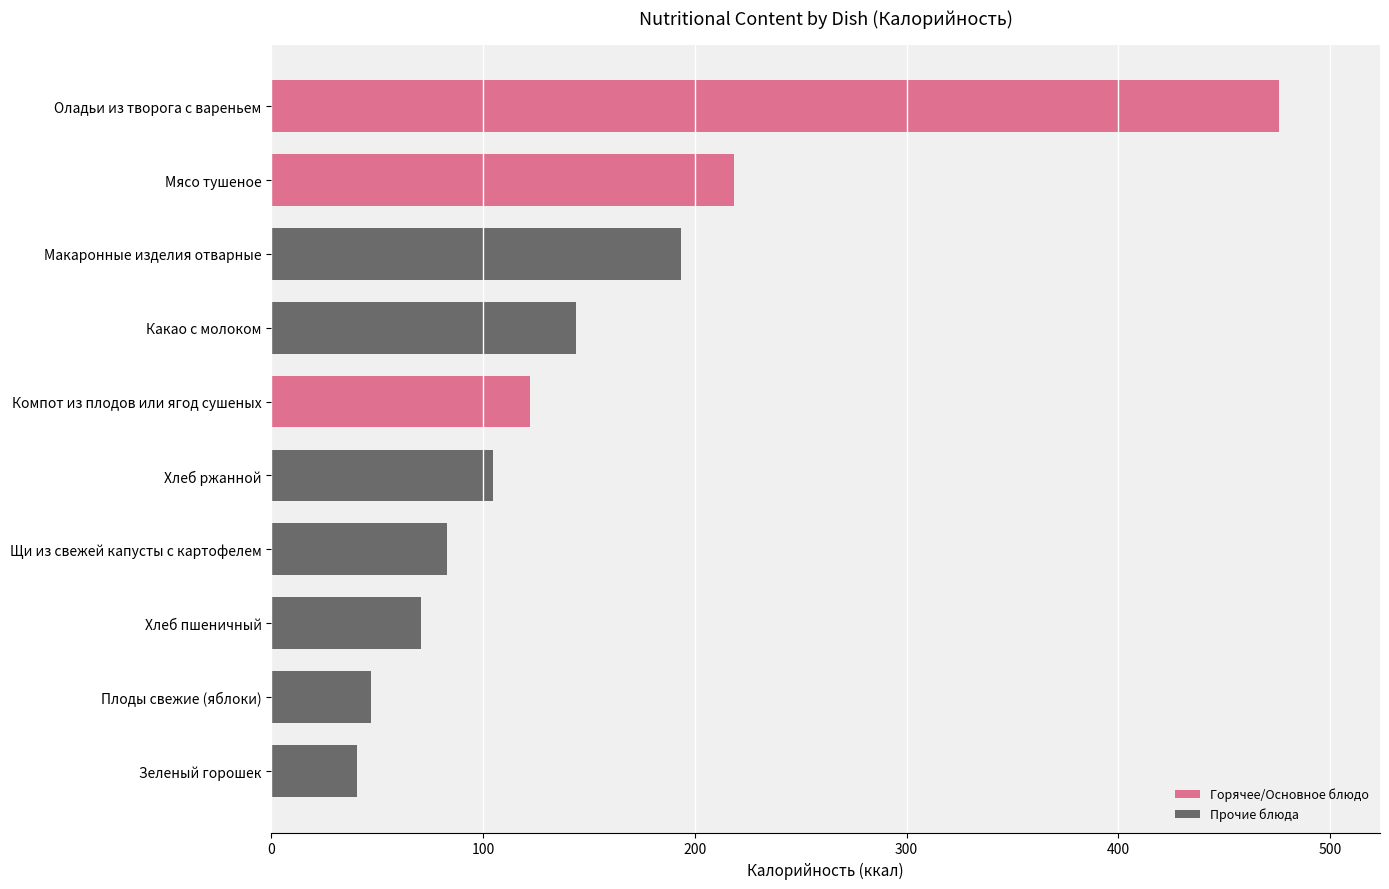

Reading top to bottom, extract all data points from this chart.

476.0	218.4	193.2	144.0	122.2	104.4	83.0	70.5	47.0	40.6